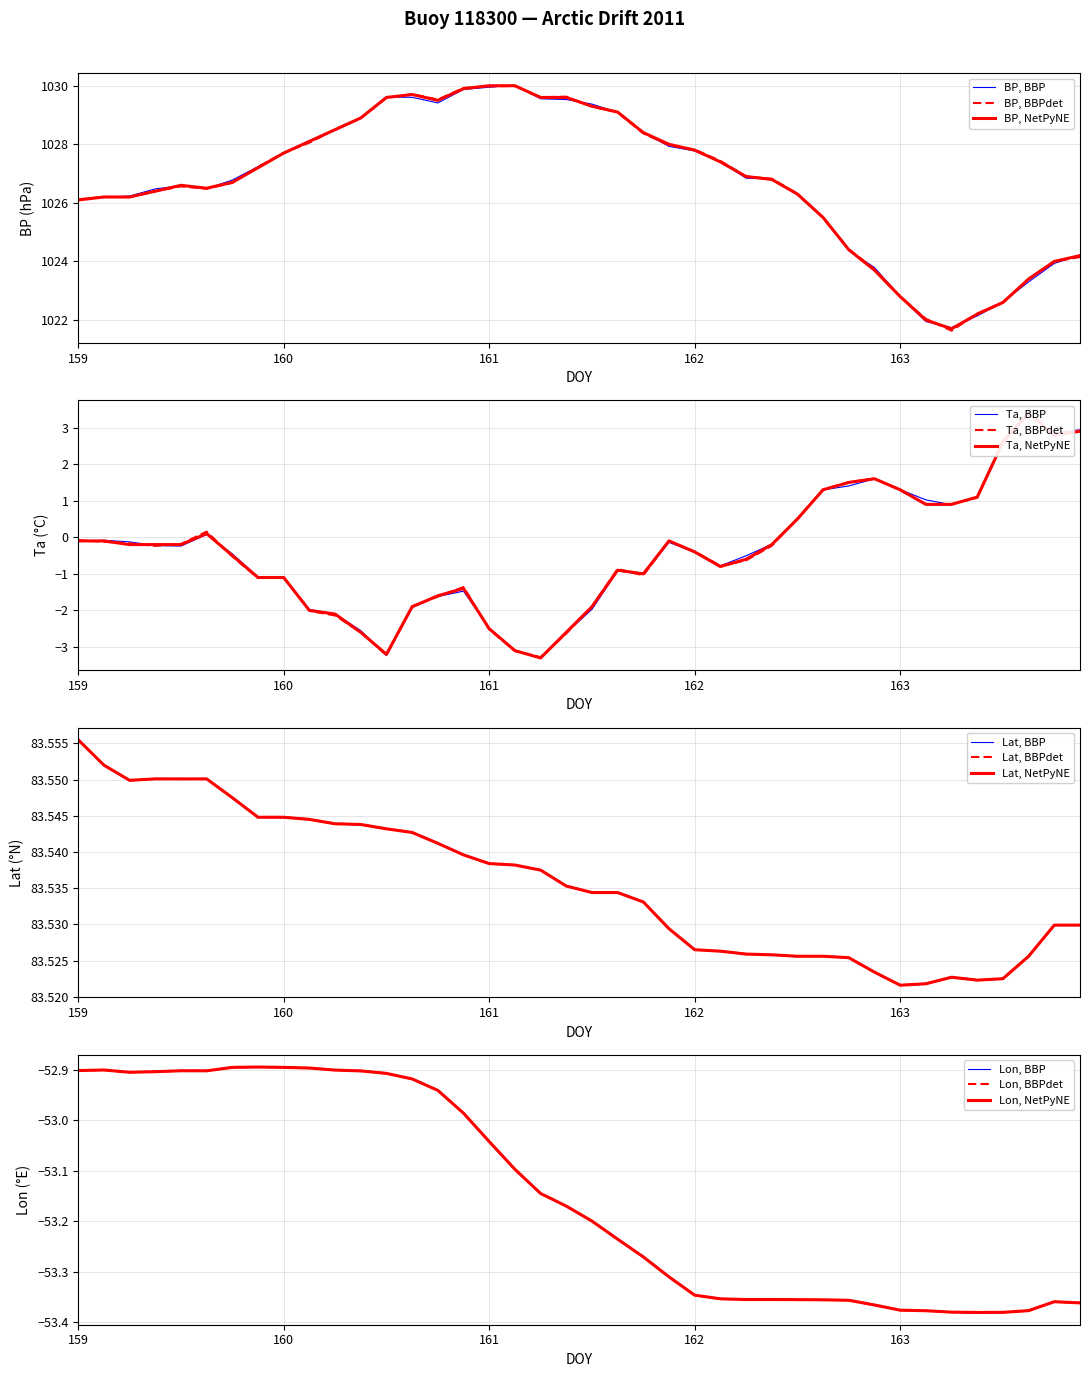

Is it true that BP, BBP equals 535.5 at 163?

False